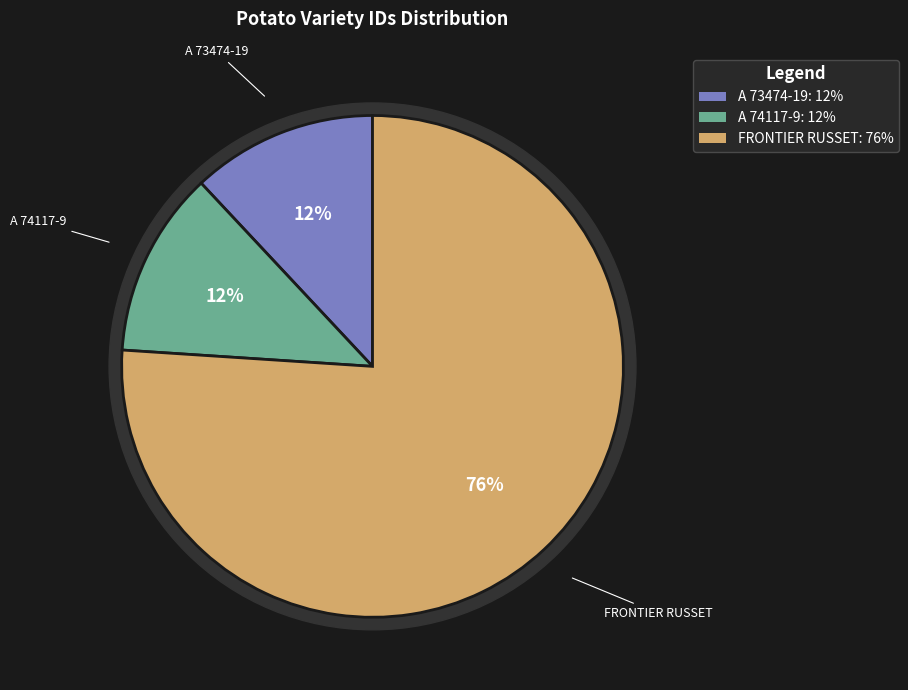

To the nearest percent, what portion does FRONTIER RUSSET represent?

76%